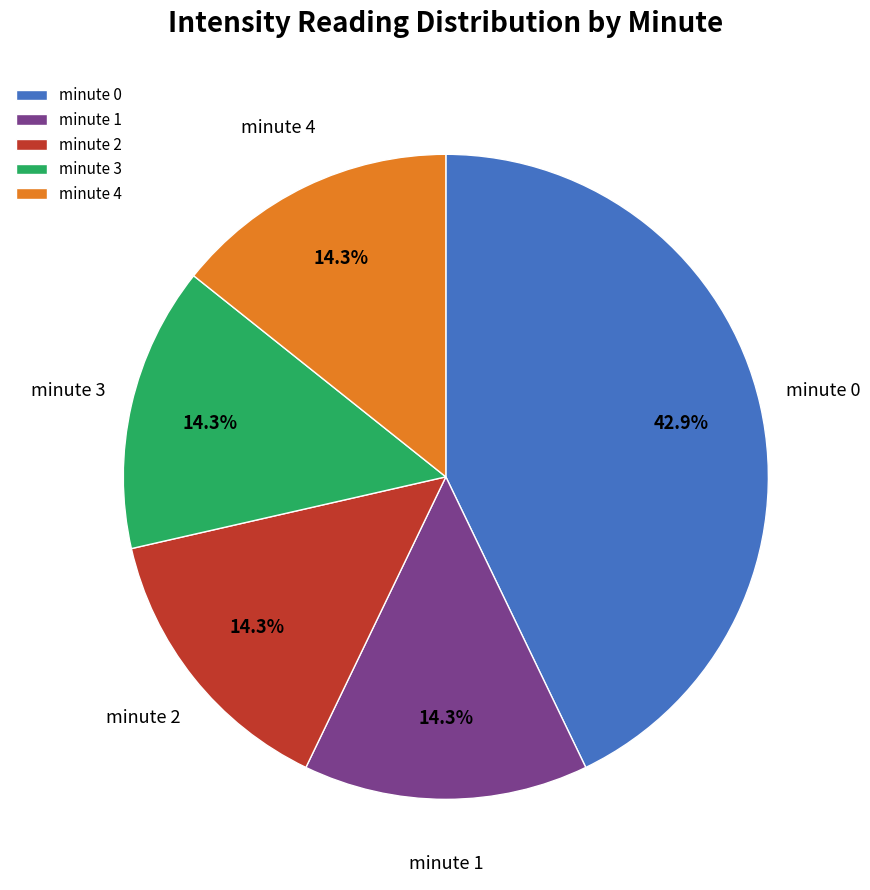

Does minute 1 represent more than half of the total?

No